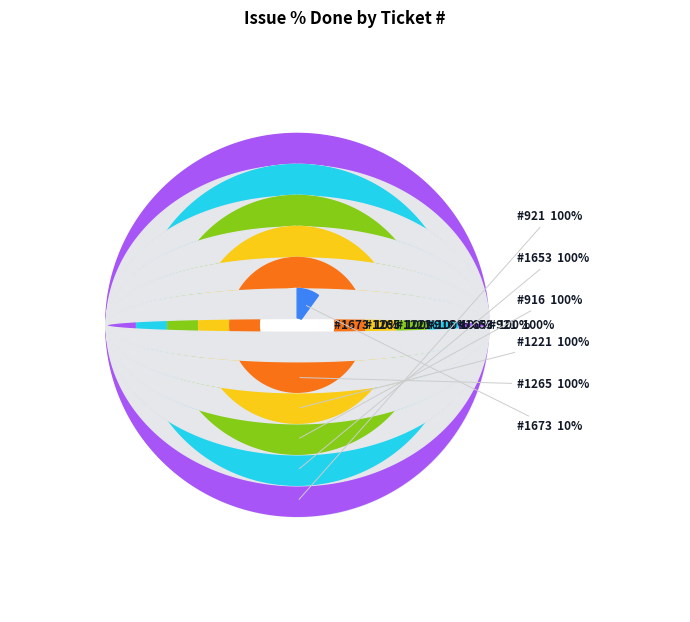

Rank the categories by value from lowest to highest.

1673, 921, 1653, 916, 1221, 1265